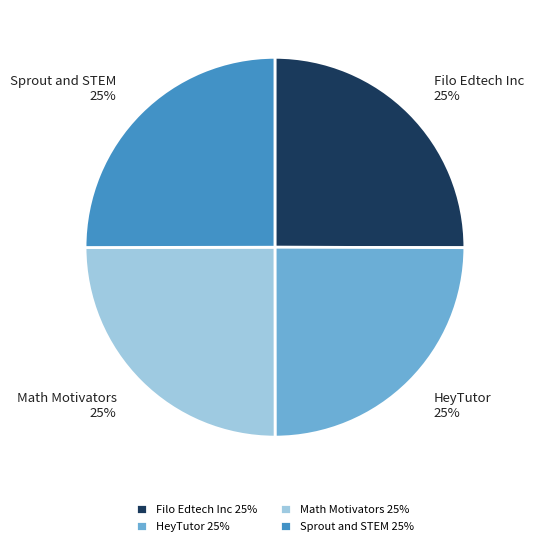

Does any single category account for the majority?

No